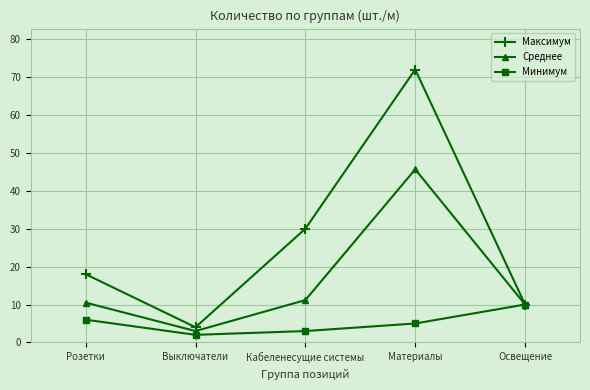

At which category does the chart reach its minimum across all series?

Выключатели